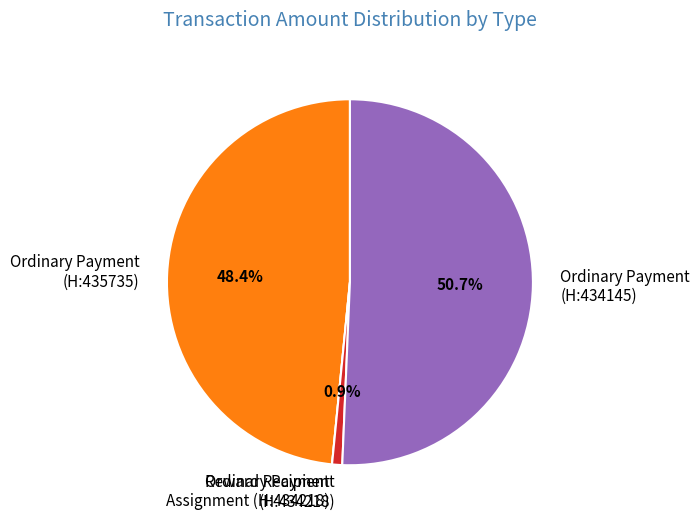

What is the ratio of the value at Ordinary Payment (H:434145) to the value at Ordinary Payment (H:434218)?

56.9